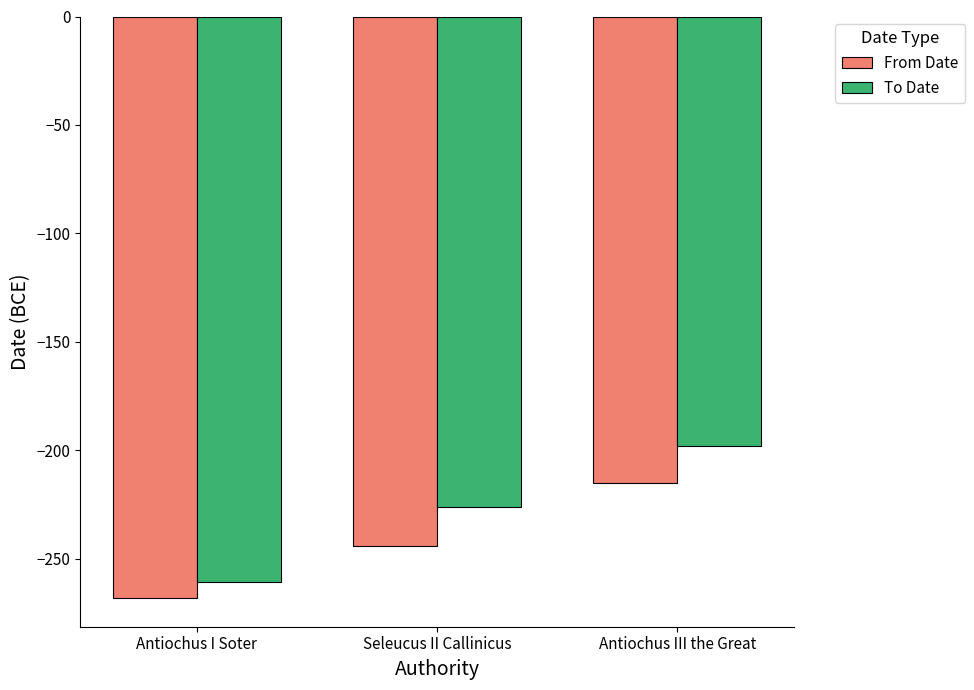

Rank the series by their maximum value, from highest to lowest.

To Date, From Date